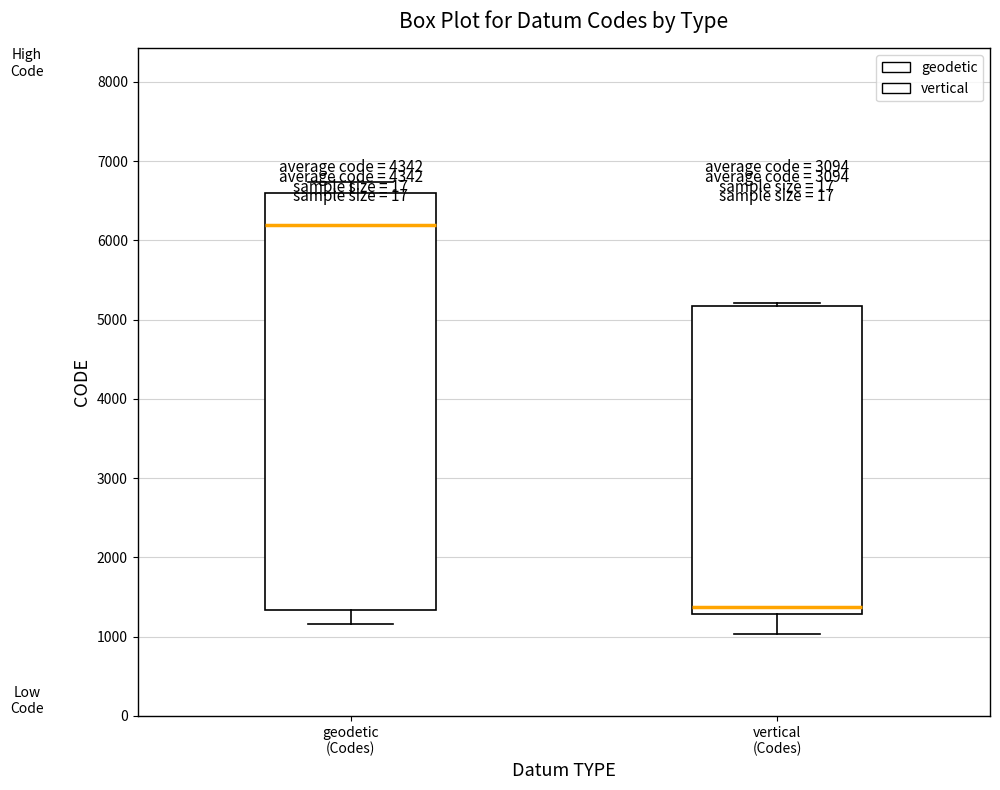

Which box has the lowest median line?

vertical (Codes)